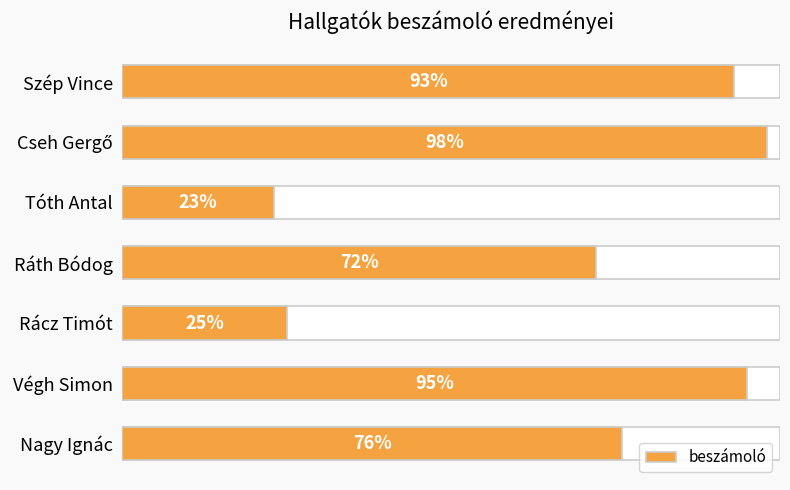

What is the greatest value displayed?

98